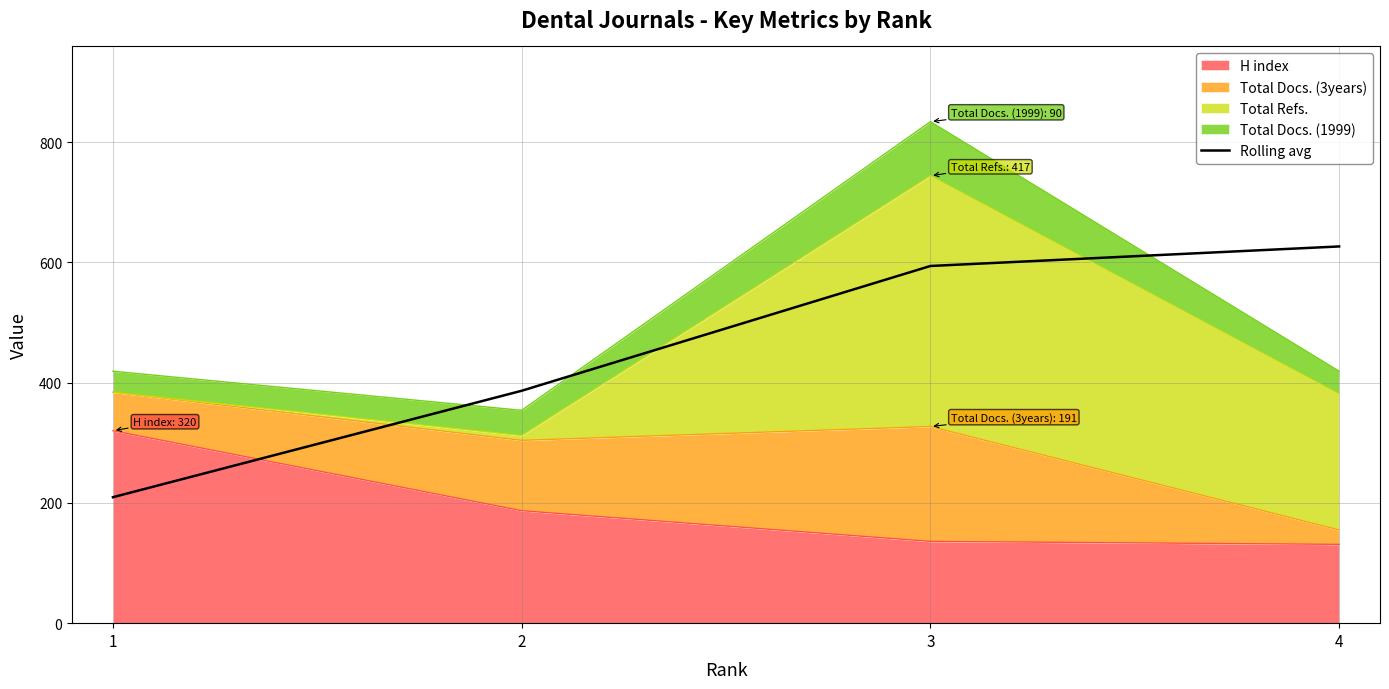

What is the maximum value shown in the chart?

626.5